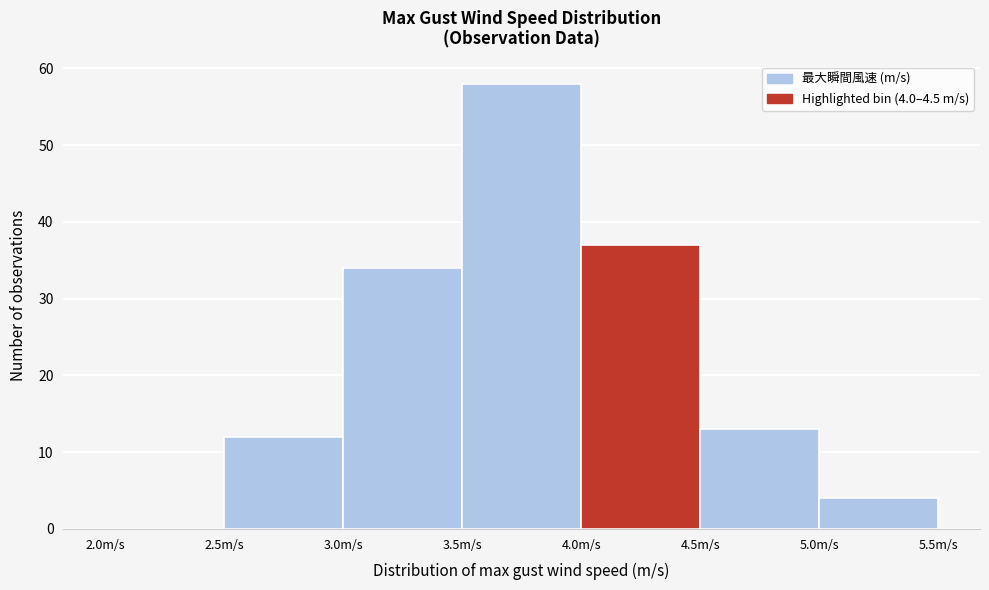

Over which range of the x-axis is the bar tallest?

3.5 to 4.0